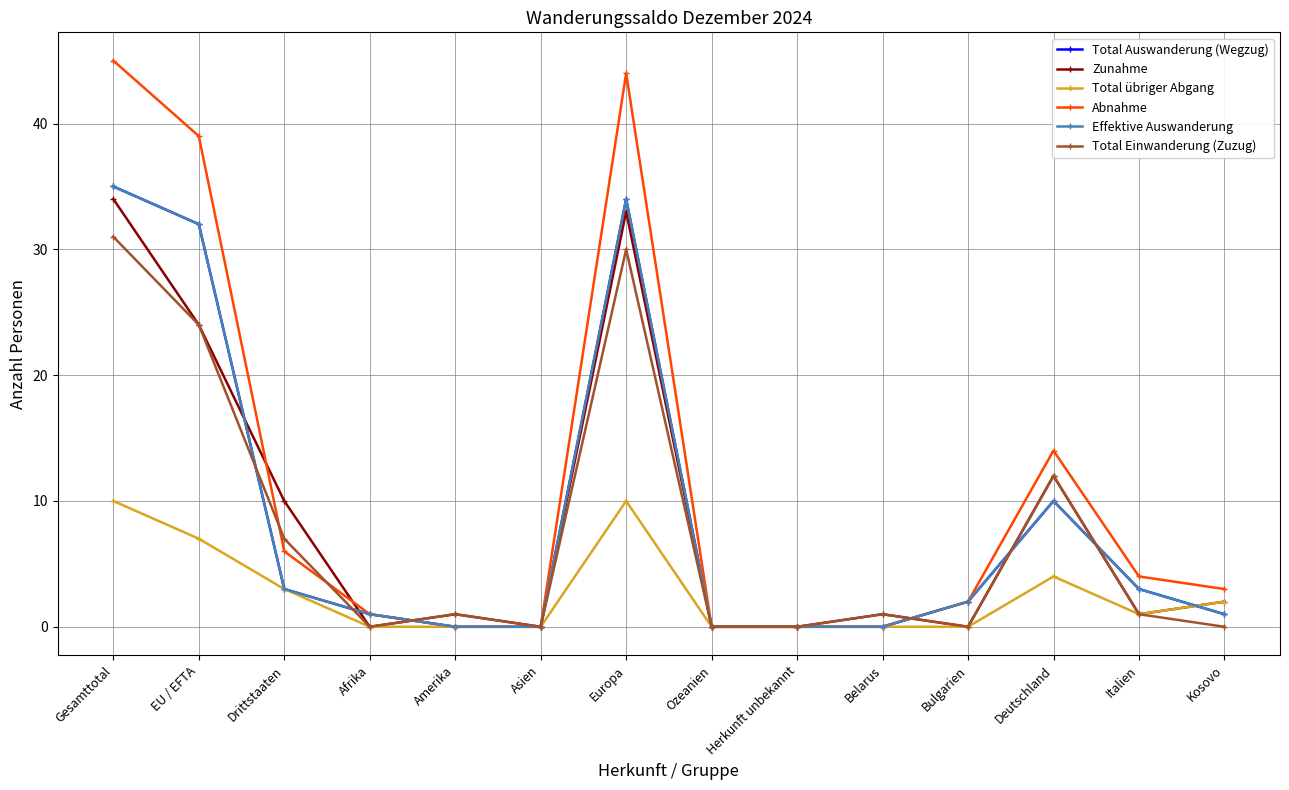

What is the difference between the Zunahme values at EU / EFTA and Drittstaaten?

14